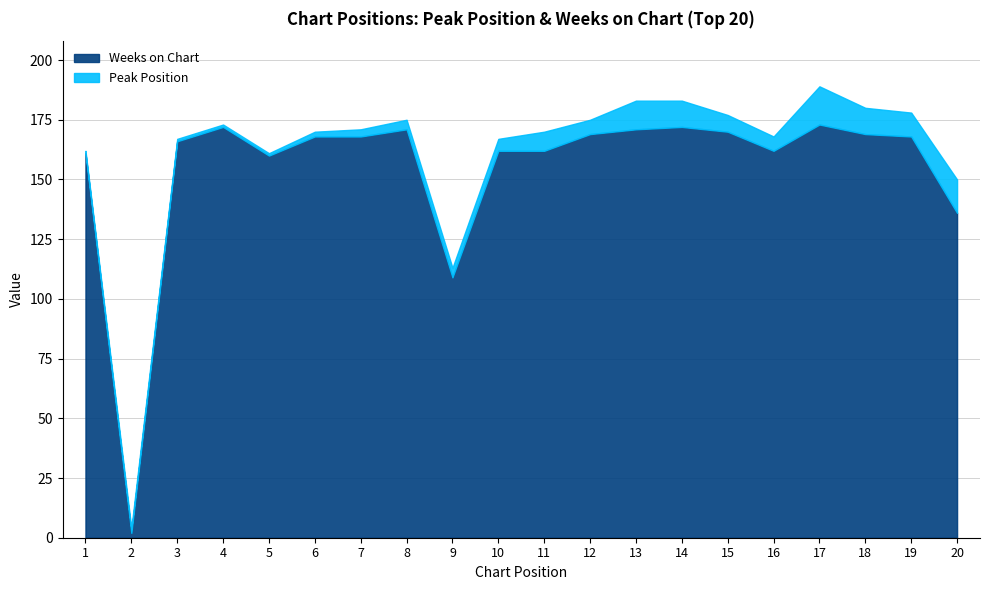

True or false: Peak Position has more than 2 interior local peaks.

True